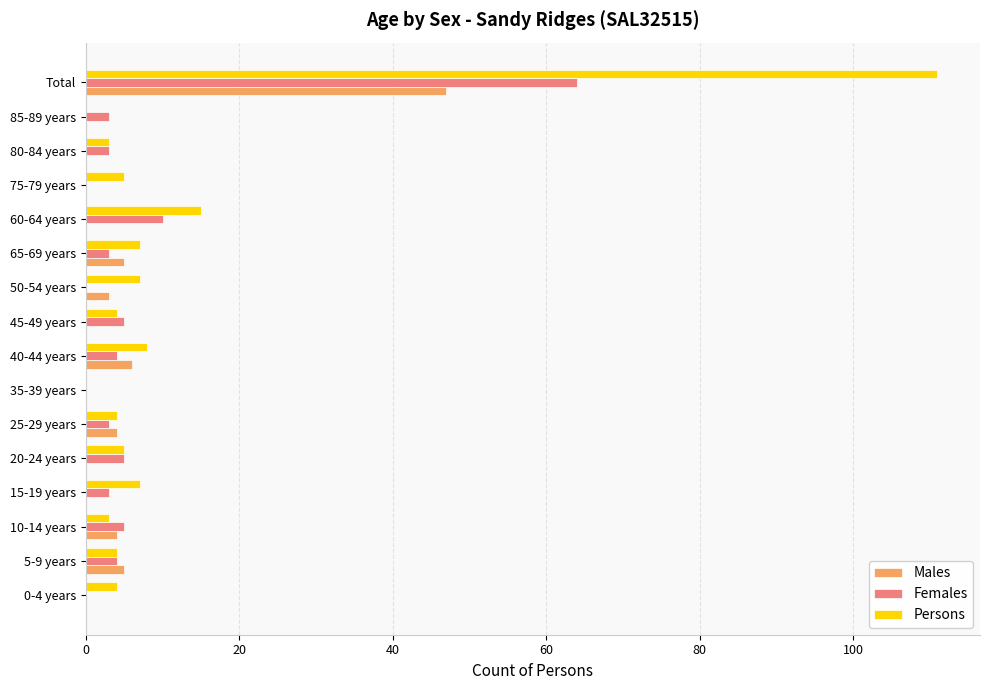

What is the sum of all Females values?

112